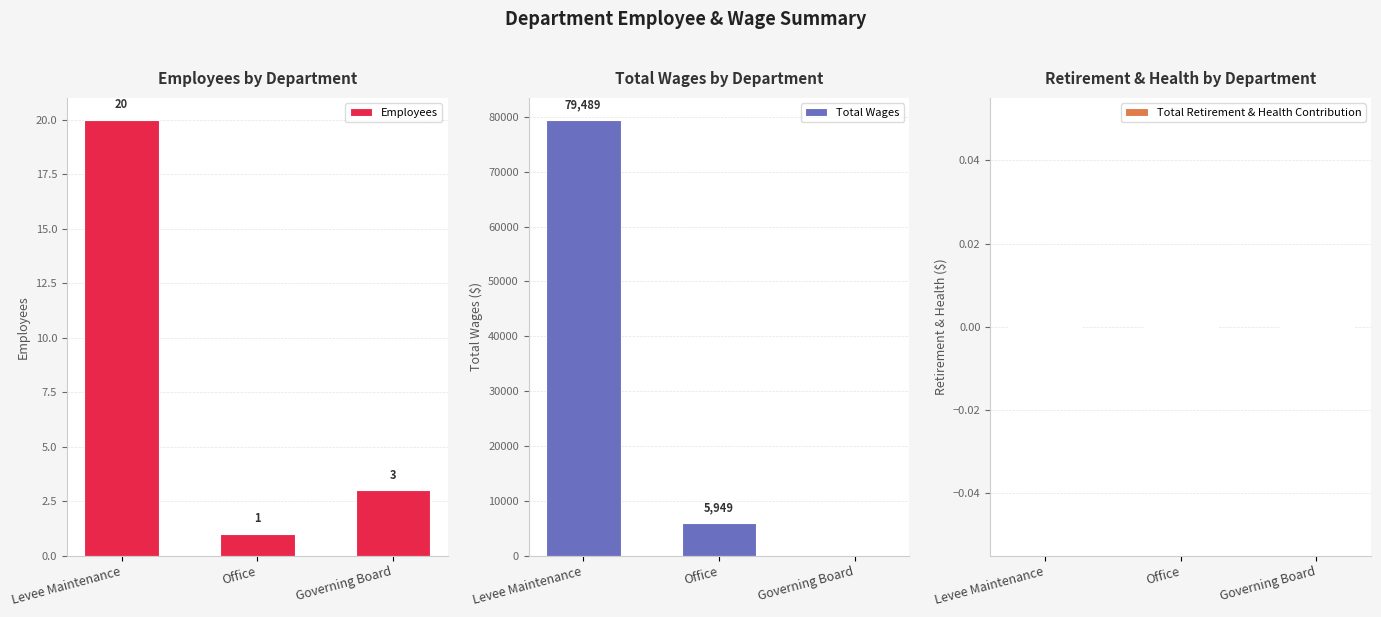

Which category has the lowest value in the Total Wages series?

Governing Board